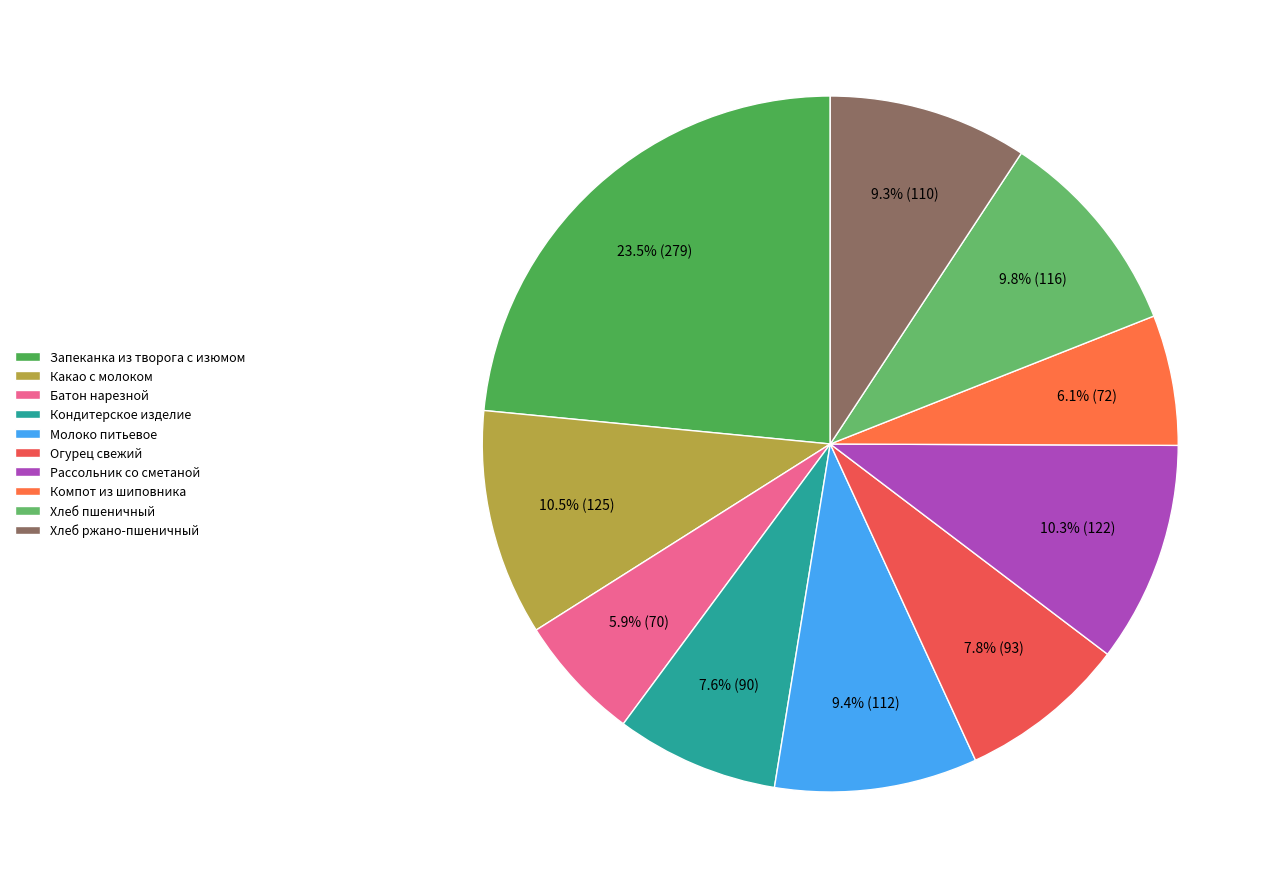

How many slices are in this pie chart?

10